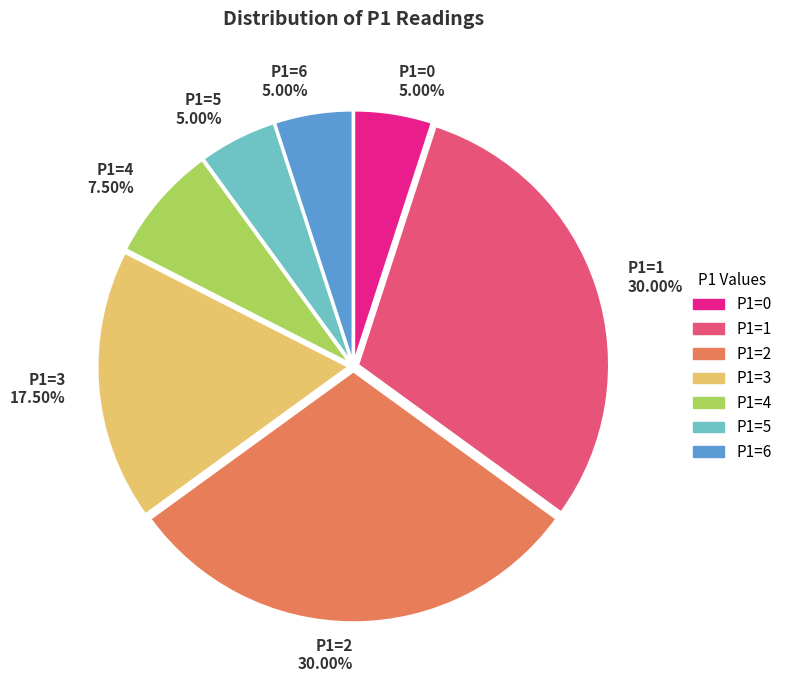

Combined, do P1=1 and P1=4 account for over 50%?

No